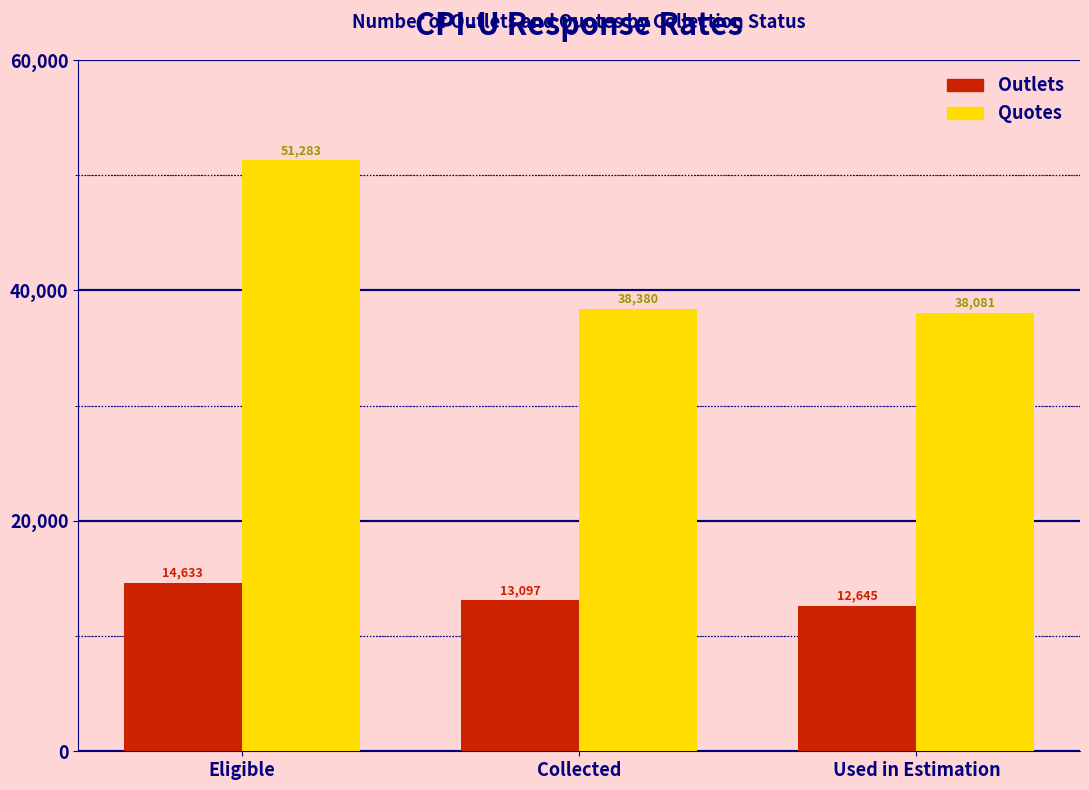

Reading left to right, extract all data points from this chart.

Outlets: 14633	13097	12645
Quotes: 51283	38380	38081